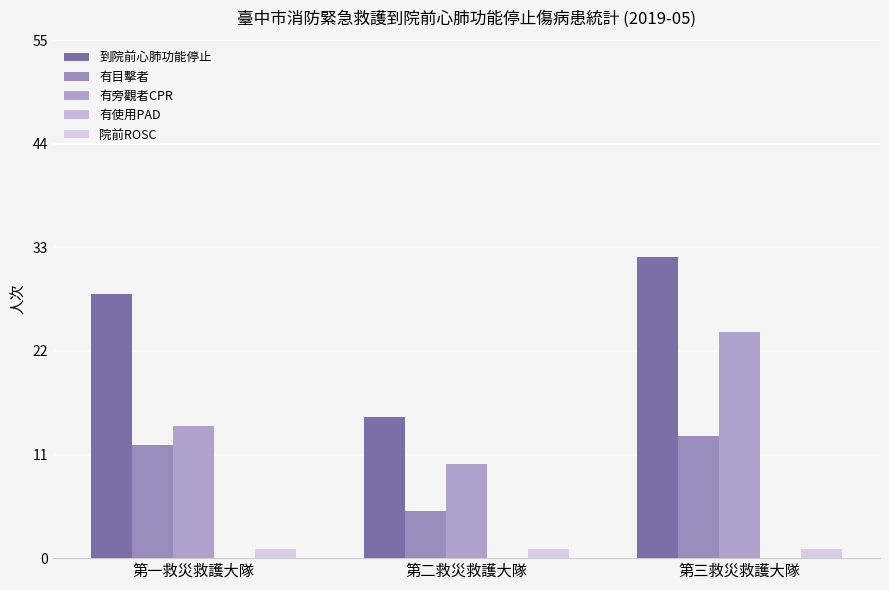

Rank the series by their maximum value, from highest to lowest.

到院前心肺功能停止, 有旁觀者CPR, 有目擊者, 院前ROSC